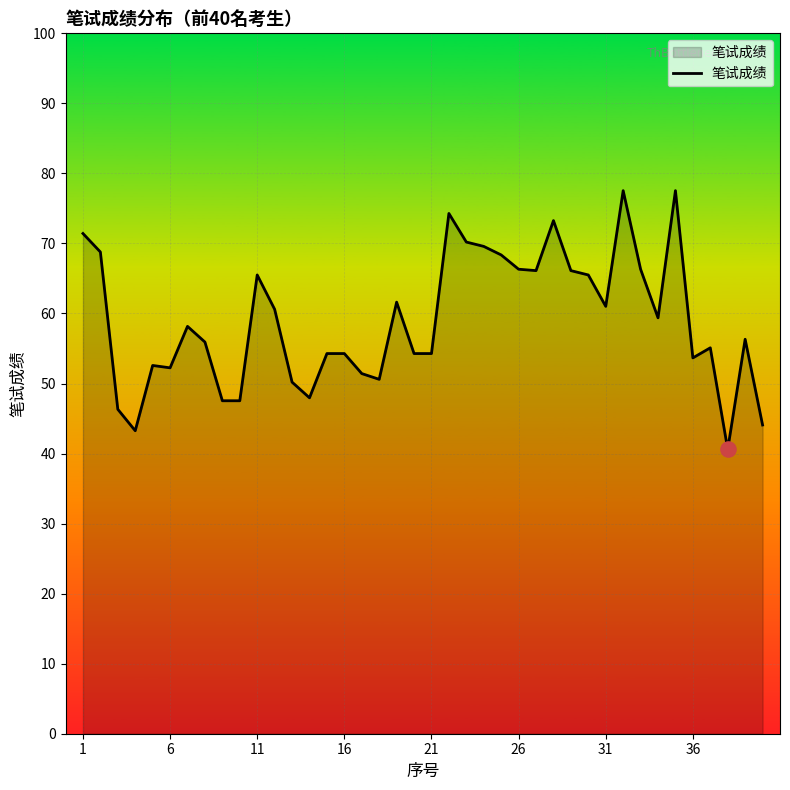

What is the difference between the maximum and minimum values?

36.9